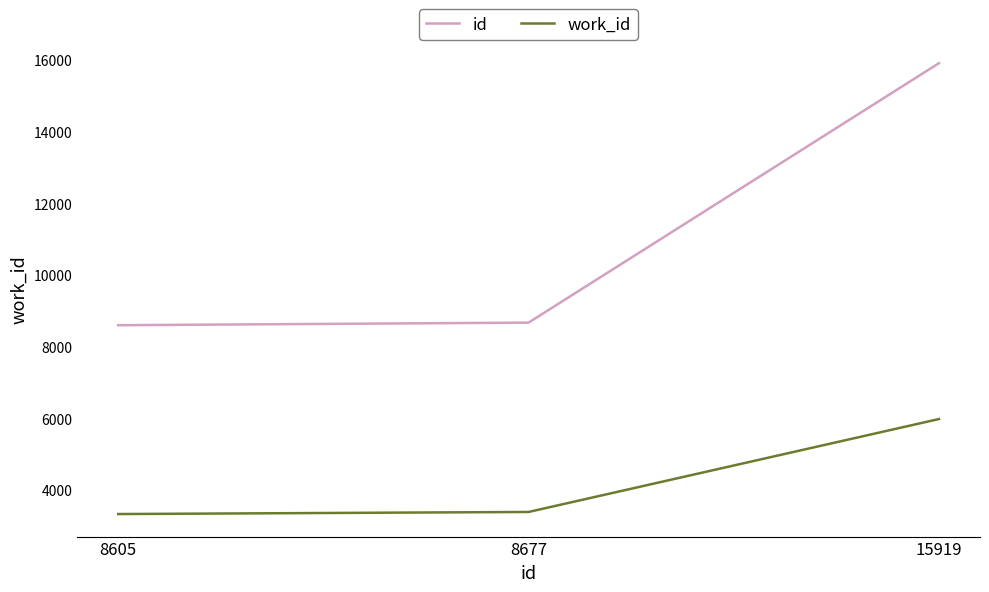

At which category is the sum across all series the highest?

15919